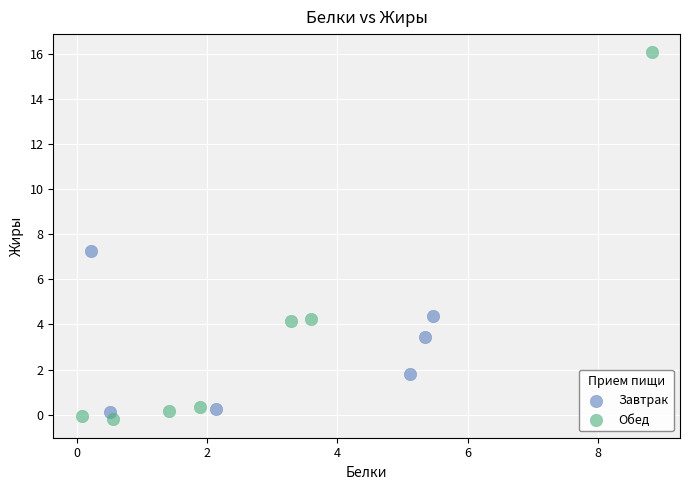

Which series has the largest Y range (max minus min)?

Обед